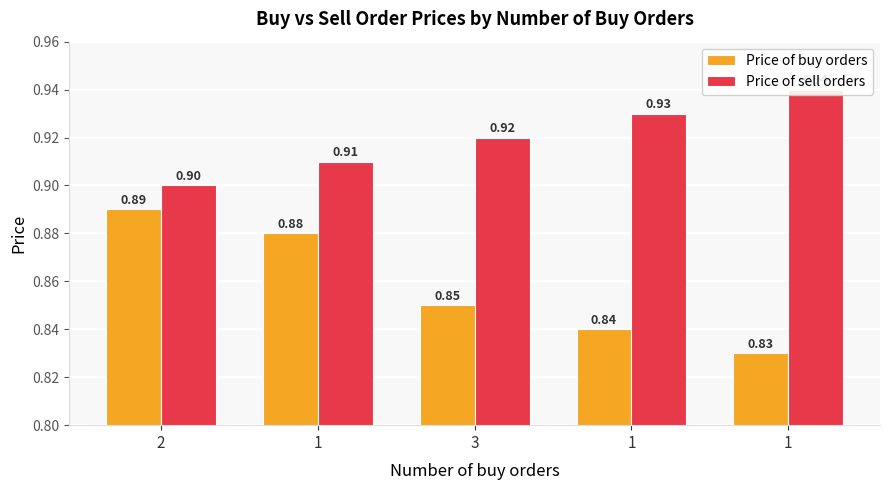

Which category has the lowest value across all series?

1